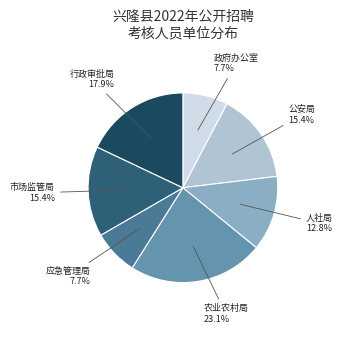

Count the number of slices in the pie.

7